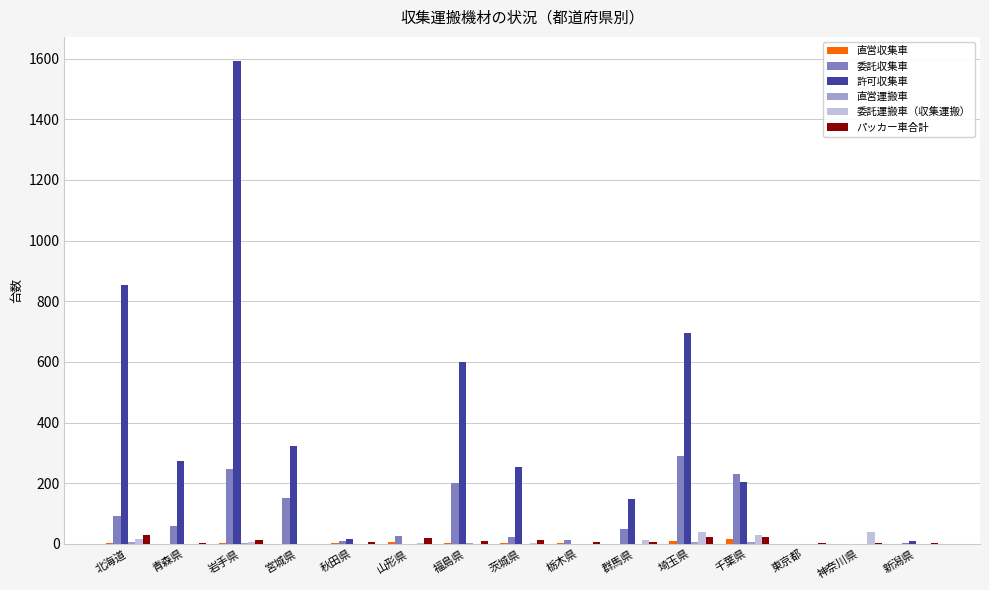

Is it true that 委託収集車 equals 48 at 群馬県?

True